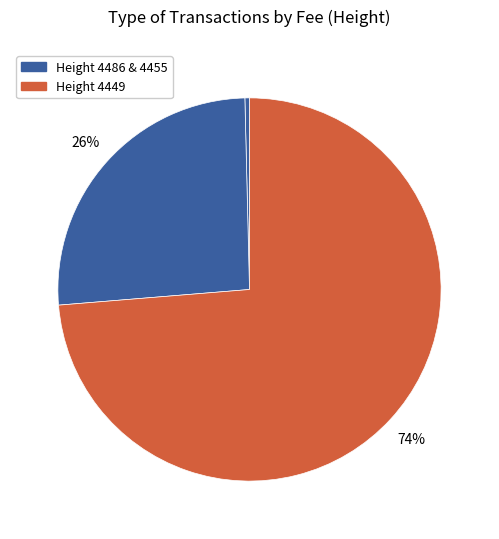

How many slices are in this pie chart?

3